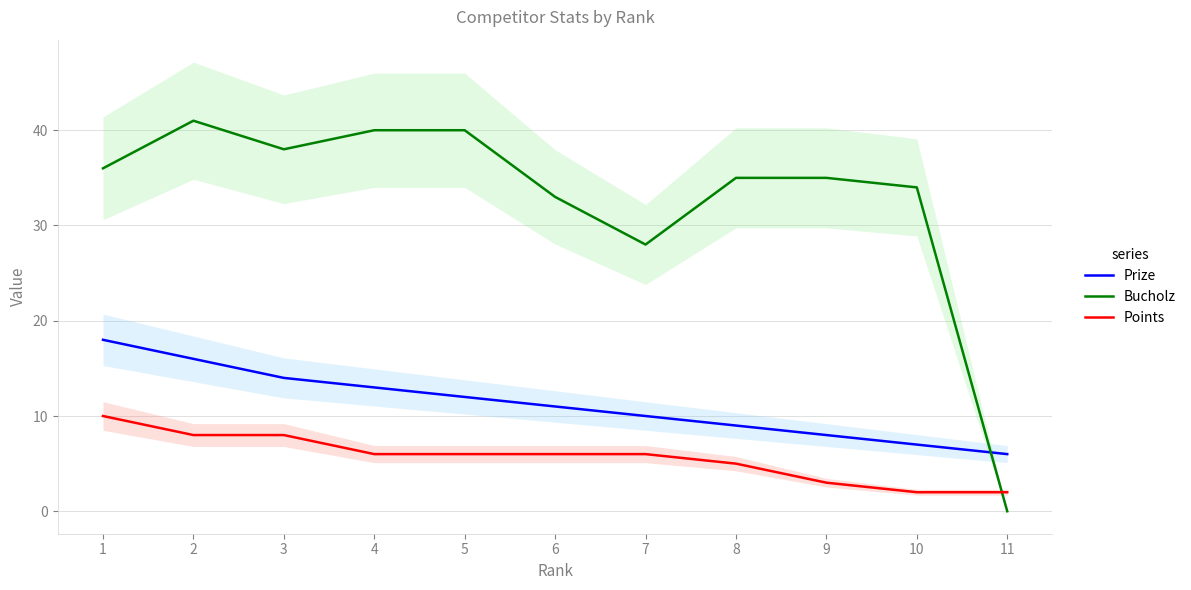

Reading right to left, list all the values displayed in this chart.

Prize: 6	7	8	9	10	11	12	13	14	16	18
Bucholz: 0	34	35	35	28	33	40	40	38	41	36
Points: 2	2	3	5	6	6	6	6	8	8	10